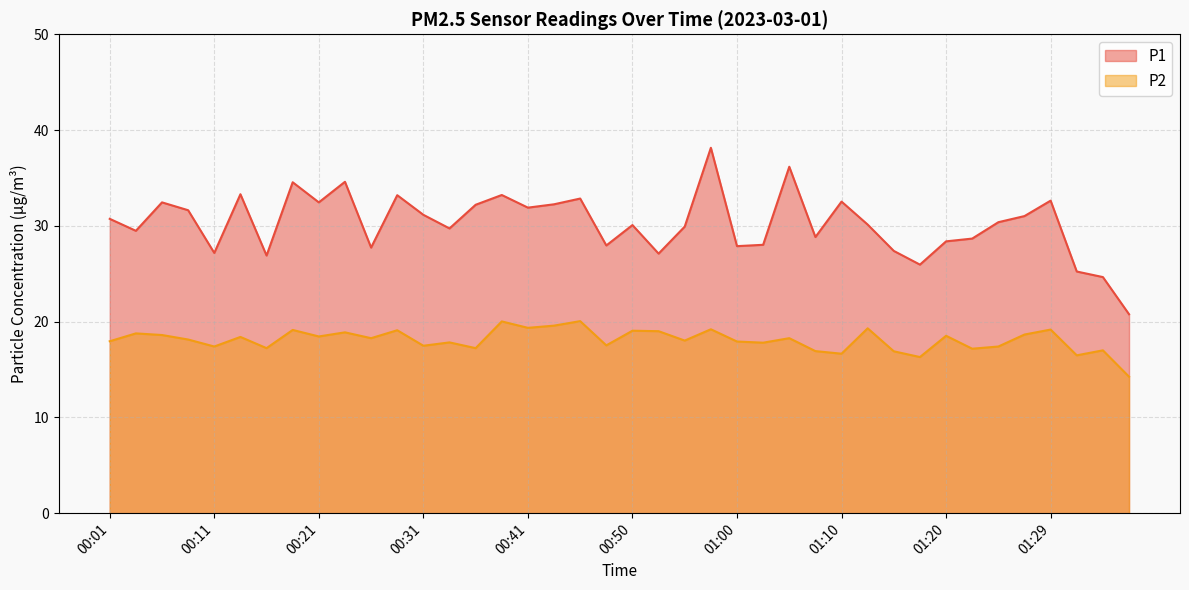

Which series changed the most between 01:15 and 01:34?

P1